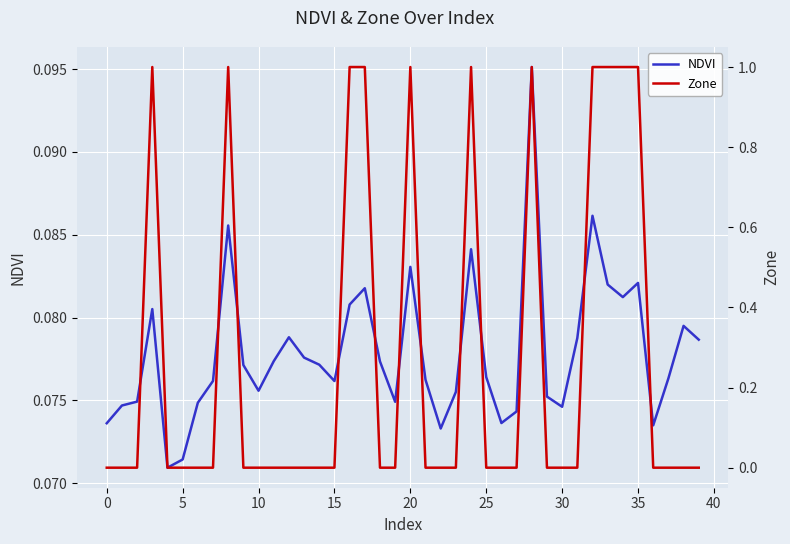

After their last crossing, which series has the higher values: Zone or NDVI?

NDVI